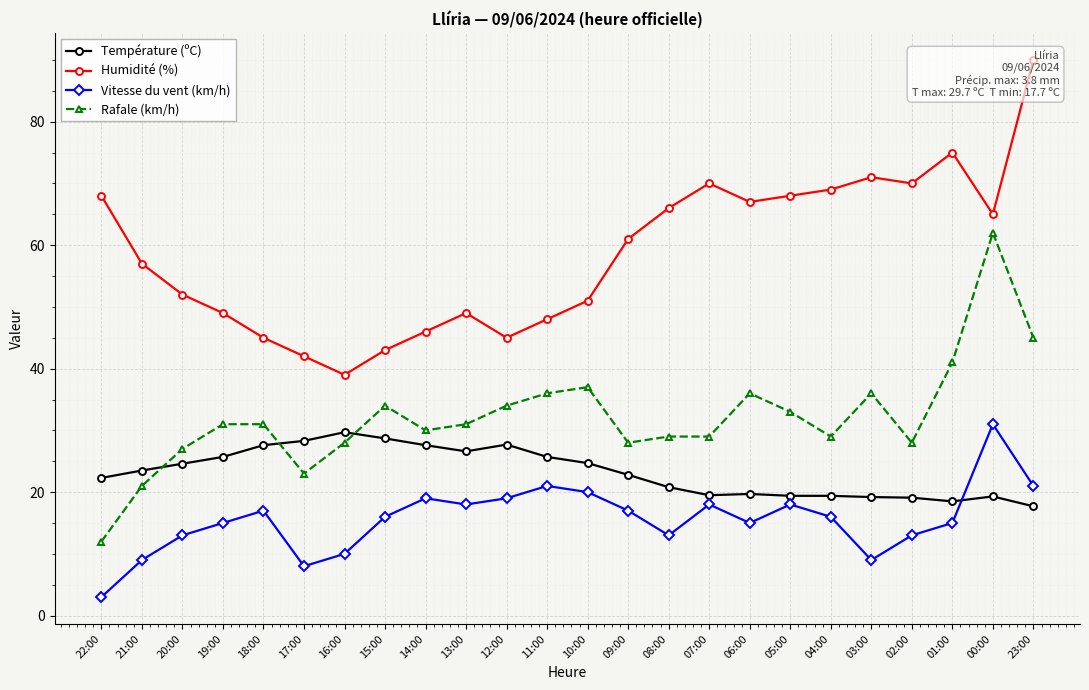

What is the label of the 10th point from the left?

13:00